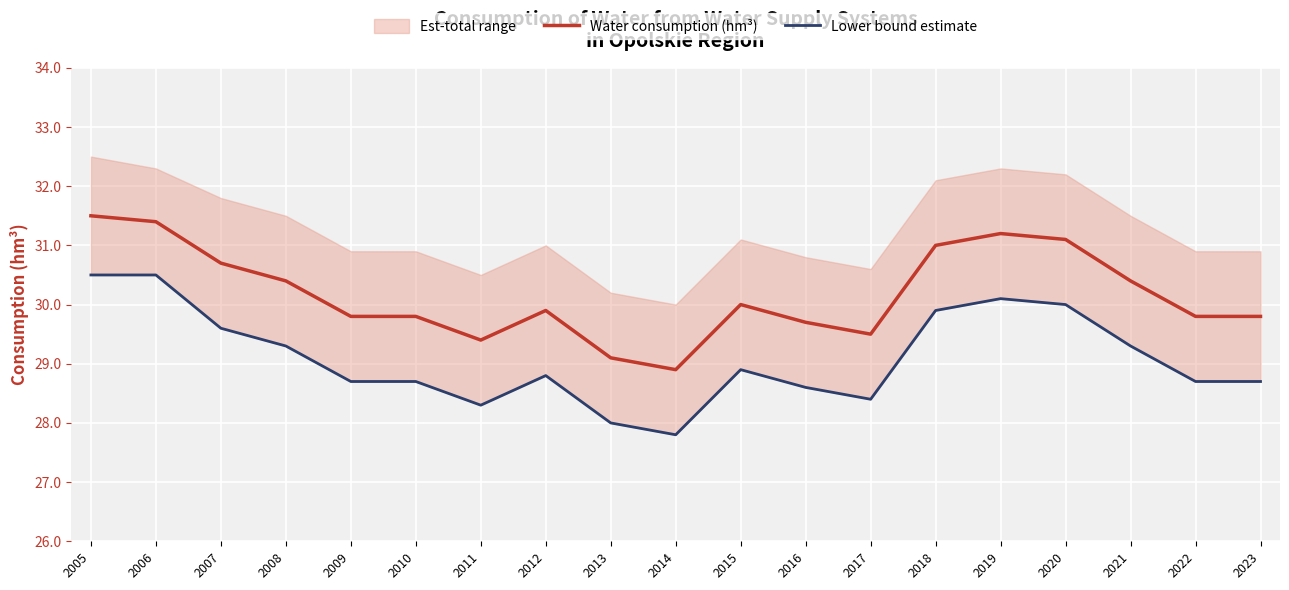

At which label does Water consumption (hm³) reach its minimum?

2014